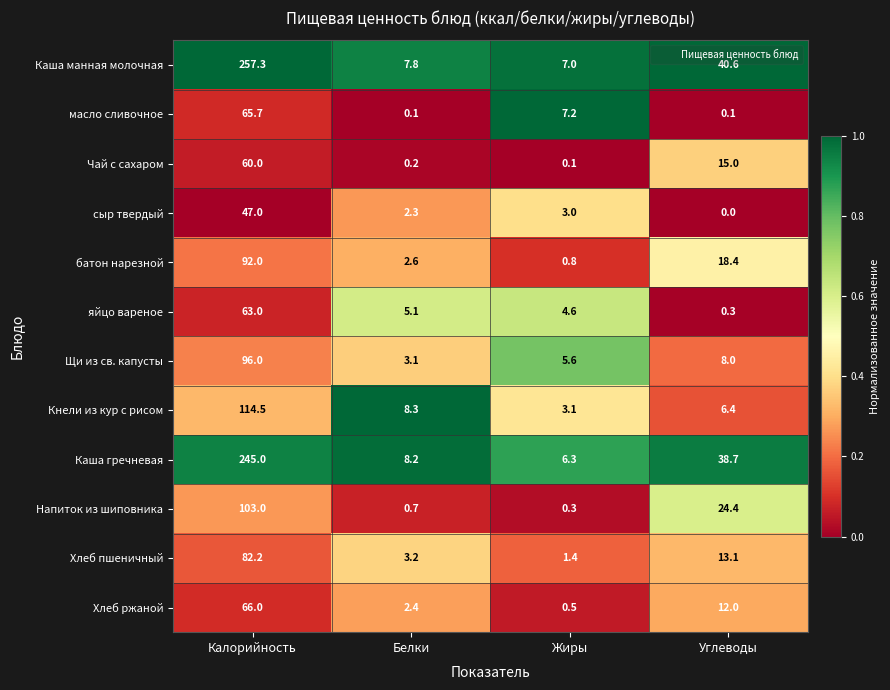

What is the difference between the maximum and minimum values in the Каша гречневая series?

238.7